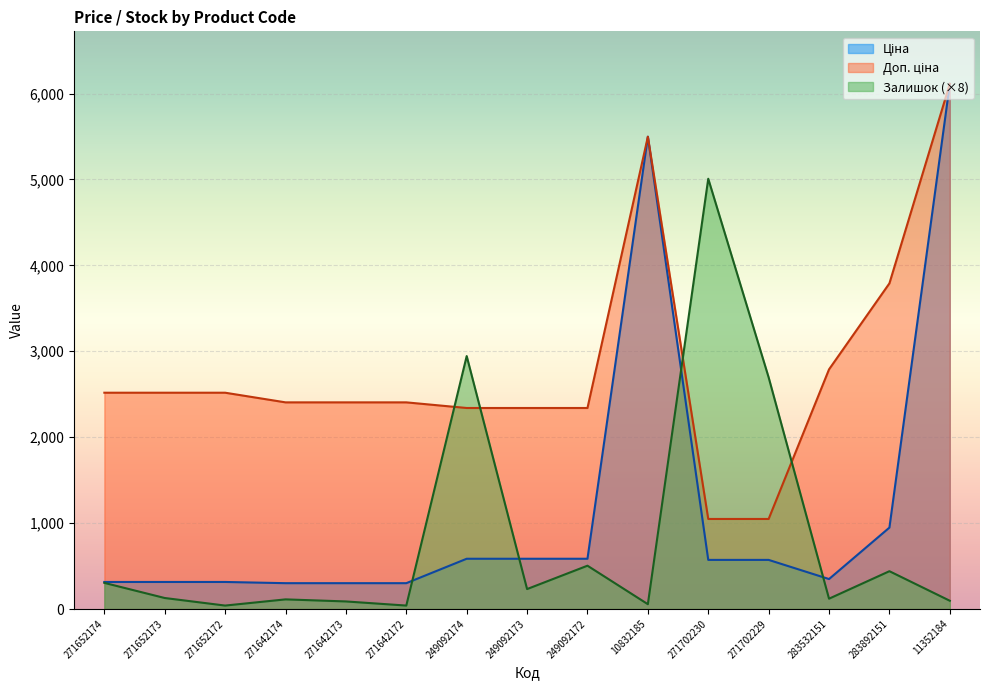

List the labels in order of Залишок value, largest first.

271702230, 249092174, 271702229, 249092172, 283892151, 271652174, 249092173, 271652173, 283532151, 271642174, 11352184, 271642173, 10832185, 271652172, 271642172